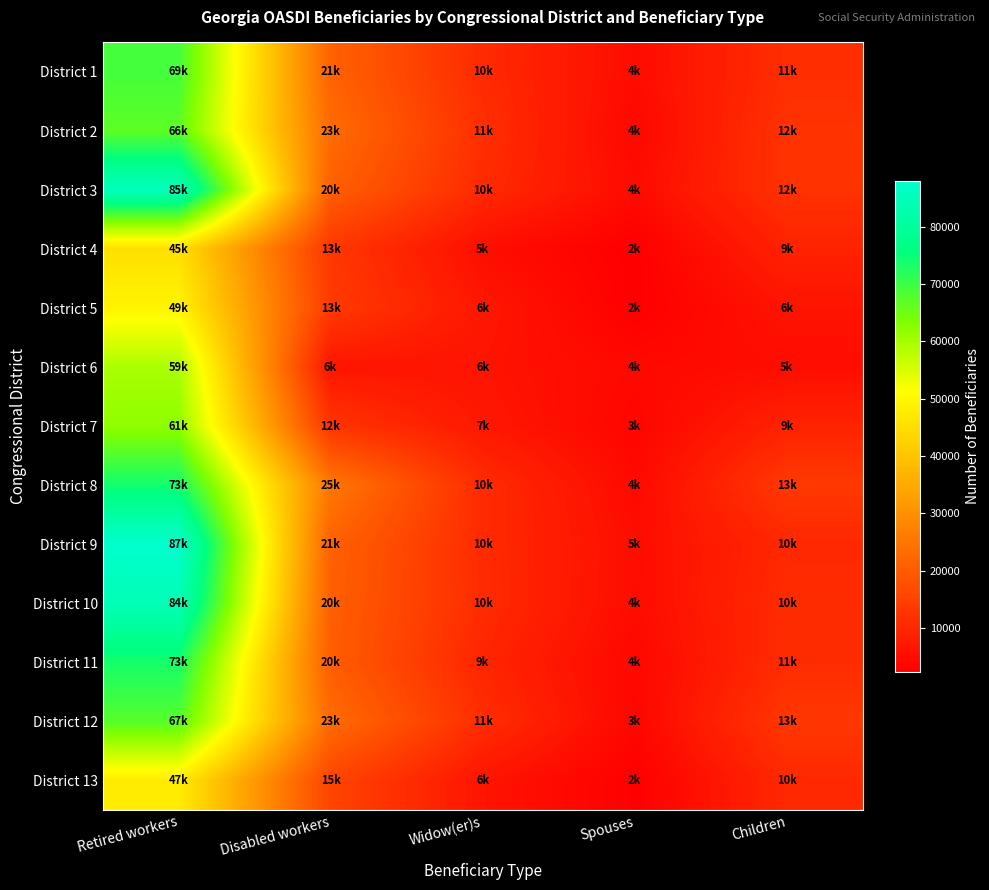

Rank the series at Children from highest to lowest value.

District 8, District 12, District 2, District 3, District 1, District 11, District 10, District 13, District 9, District 7, District 4, District 5, District 6